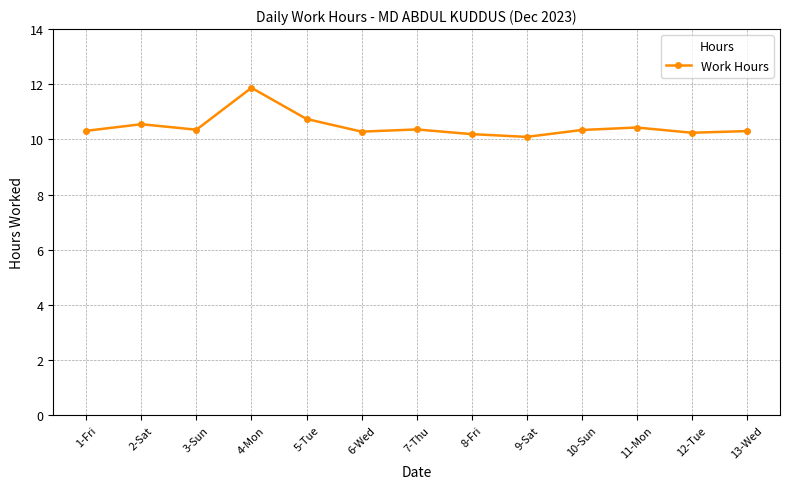

Which category has the highest value across all series?

4-Mon